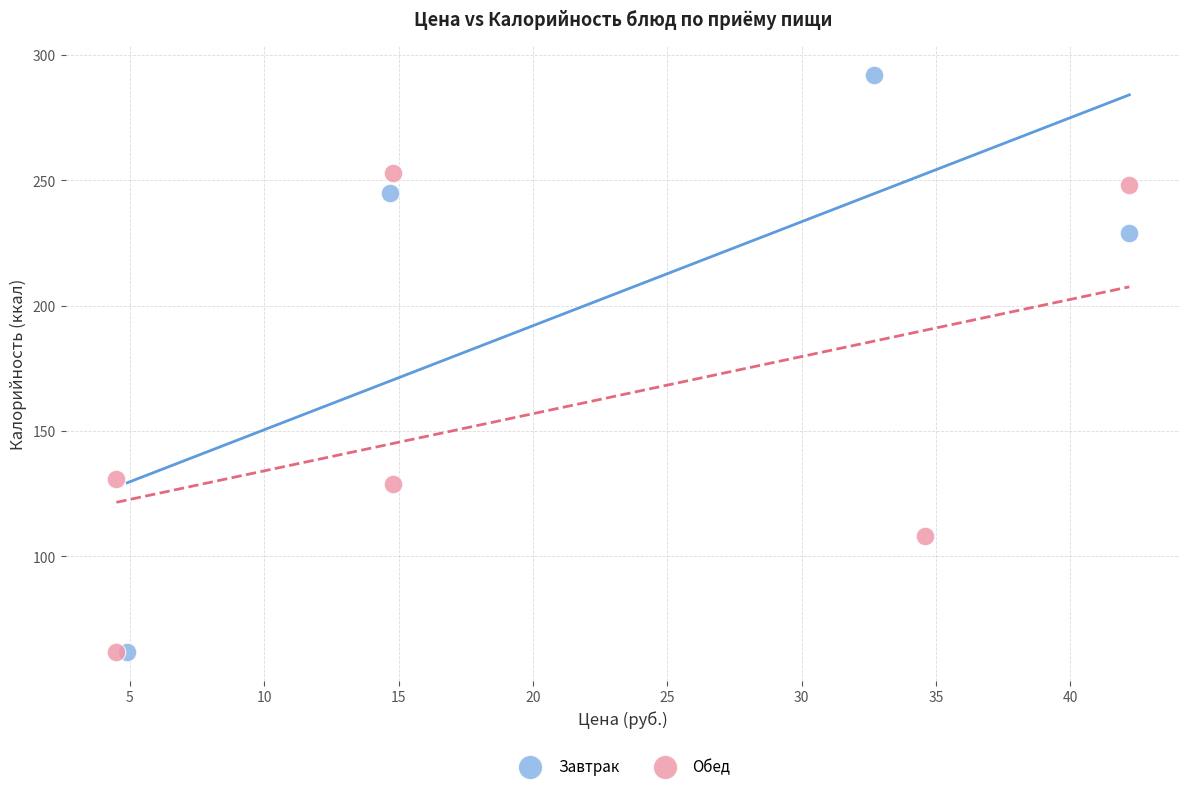

Which series has the widest spread of Y values?

Завтрак